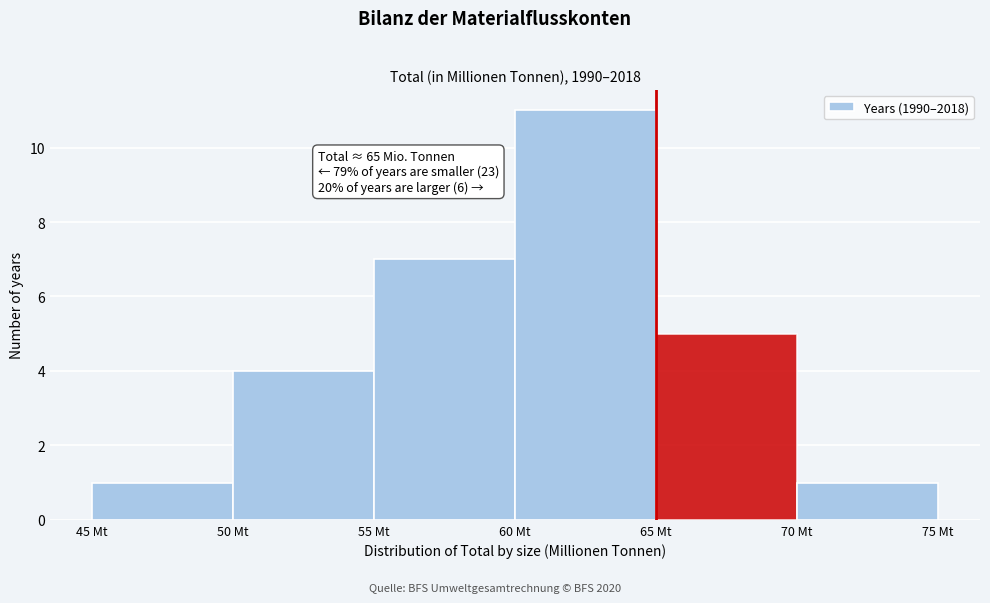

Over which range of the x-axis is the bar tallest?

60 to 65